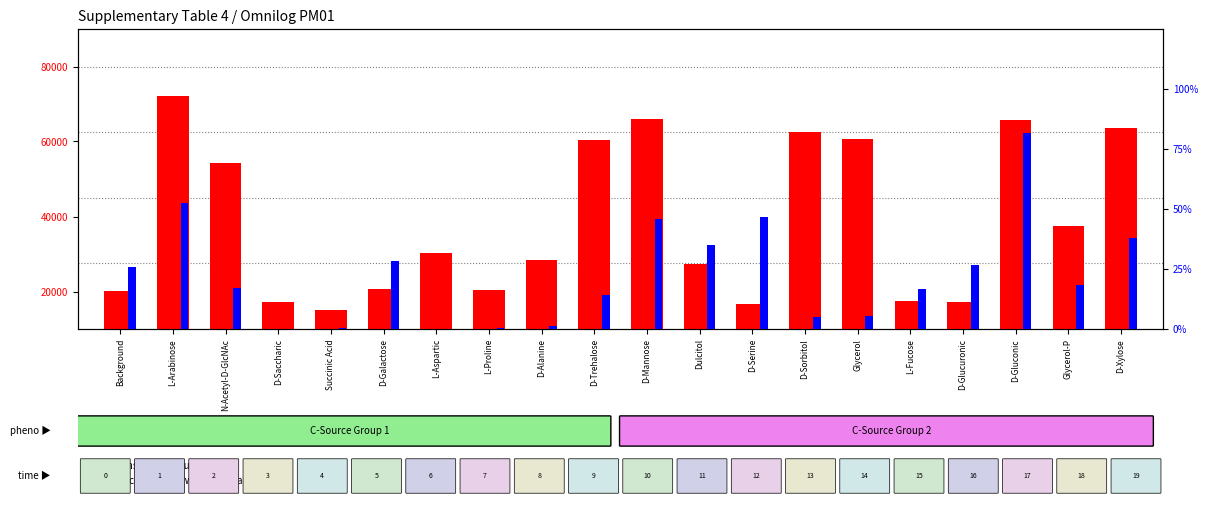

Rank the series at N-Acetyl-D-GlcNAc from highest to lowest value.

transformed count, percentile rank within the sample